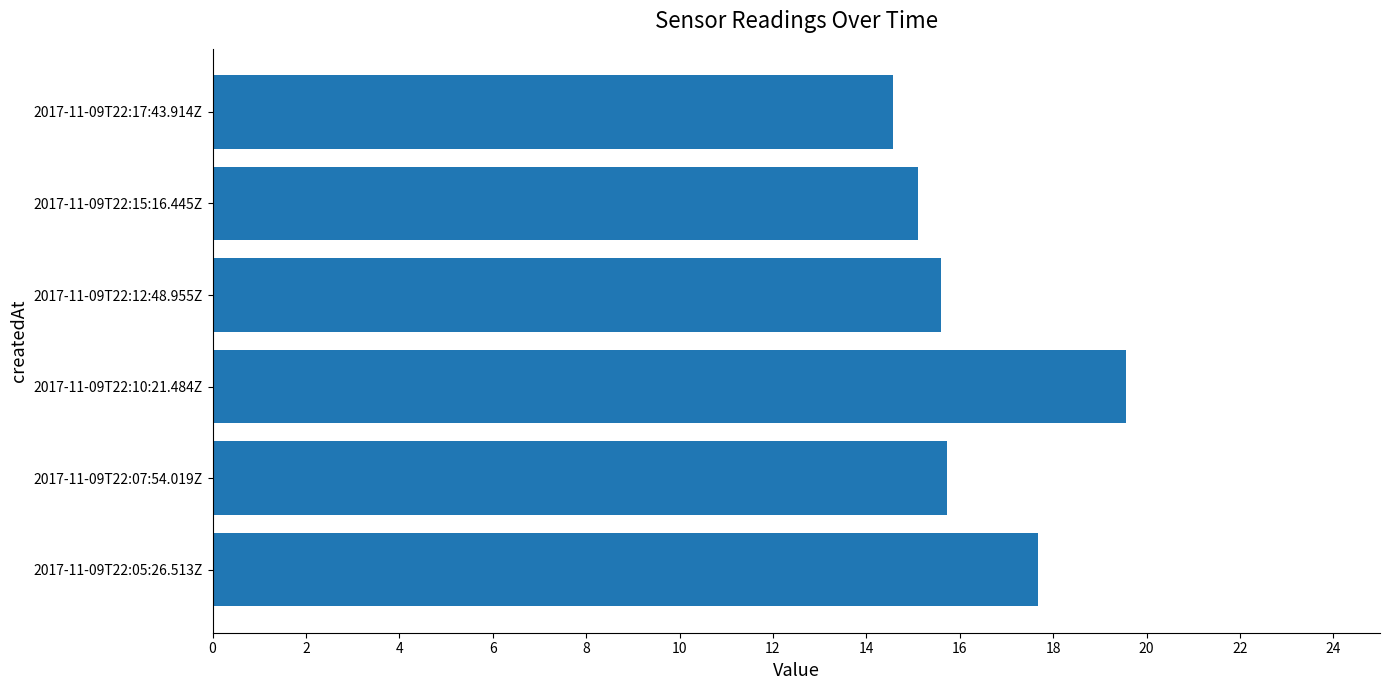

Which has a higher value, 2017-11-09T22:15:16.445Z or 2017-11-09T22:05:26.513Z?

2017-11-09T22:05:26.513Z